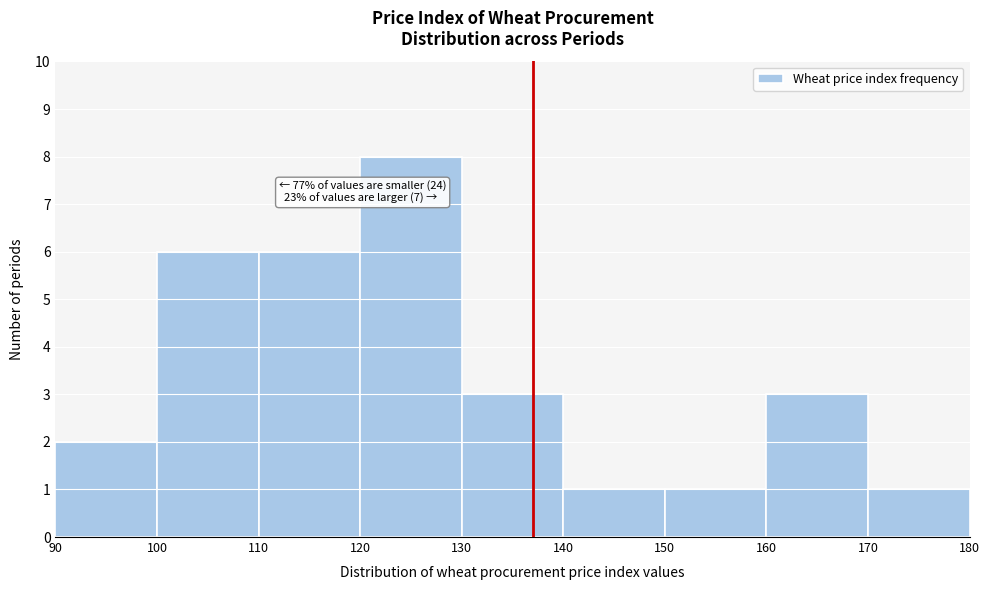

Which range on the x-axis has the tallest bar?

120 to 130